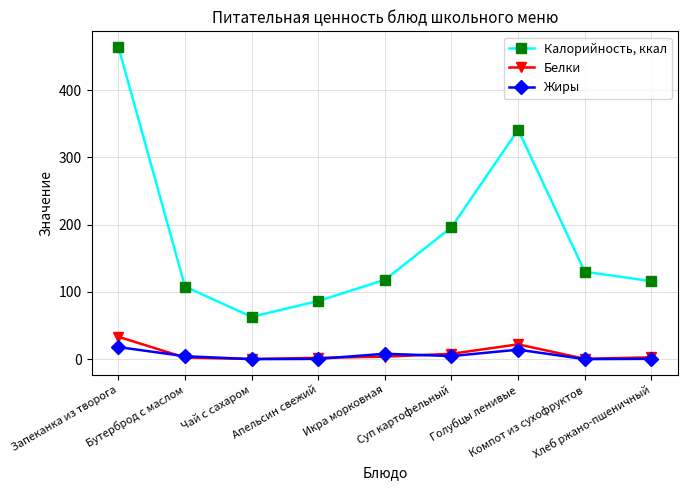

What position from the left is Запеканка из творога?

1